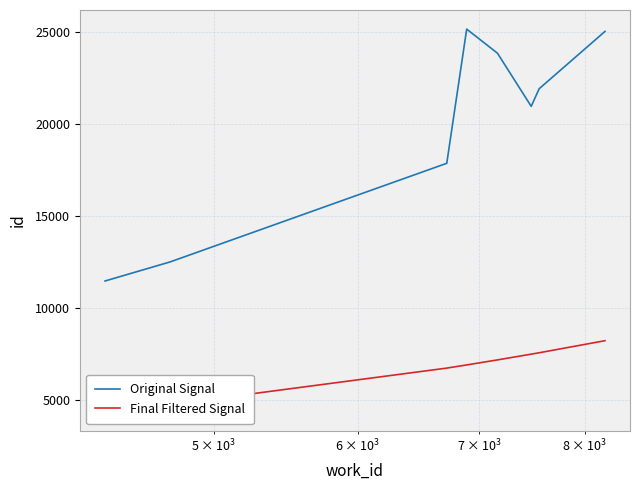

What is the minimum value for Original Signal?

11460